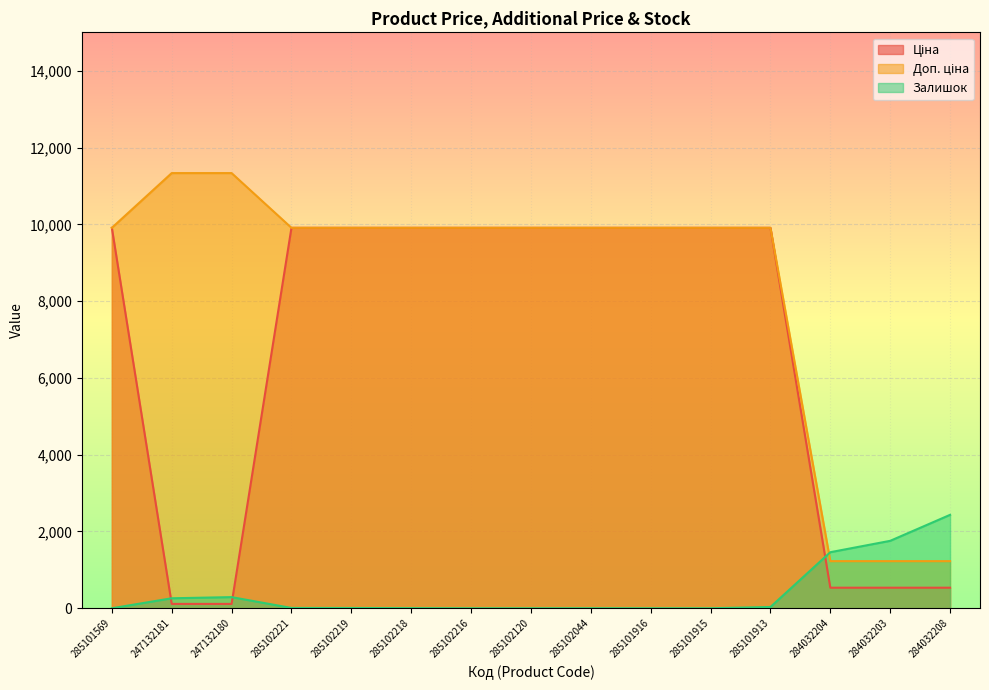

Where is Ціна nearest to the value 5010?

284032204